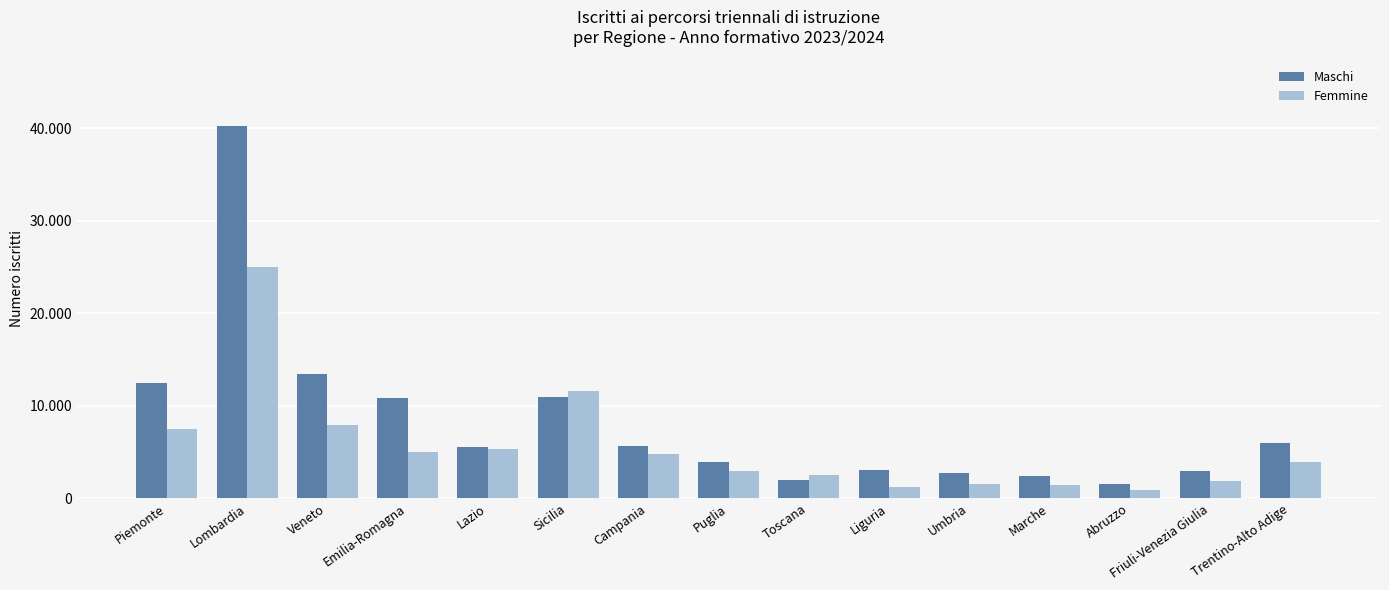

What is the spread (max minus min) of values at Lombardia?

15205